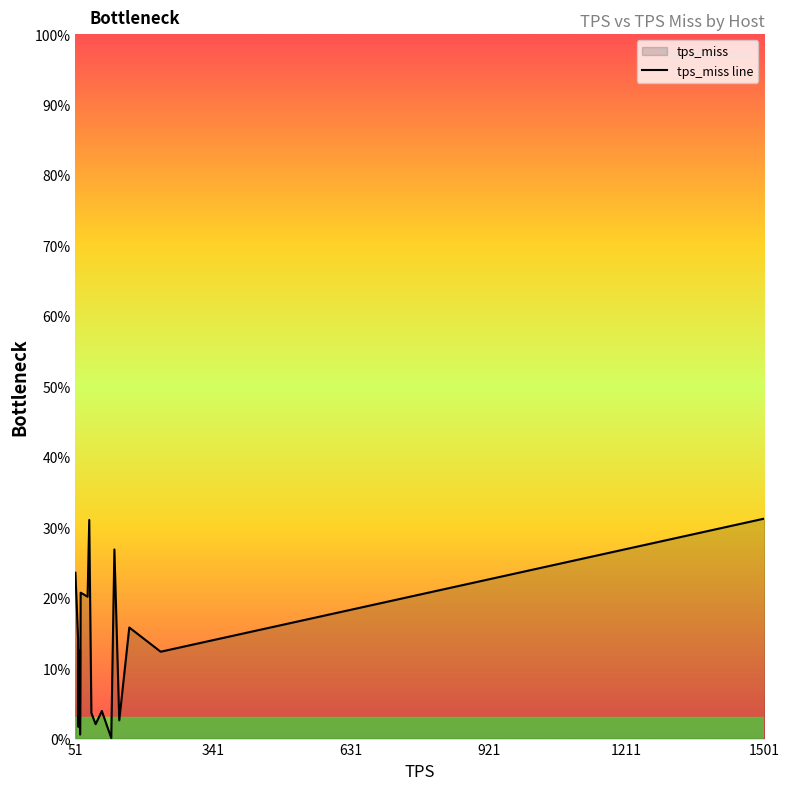

What is the difference between the maximum and minimum values?

31.2